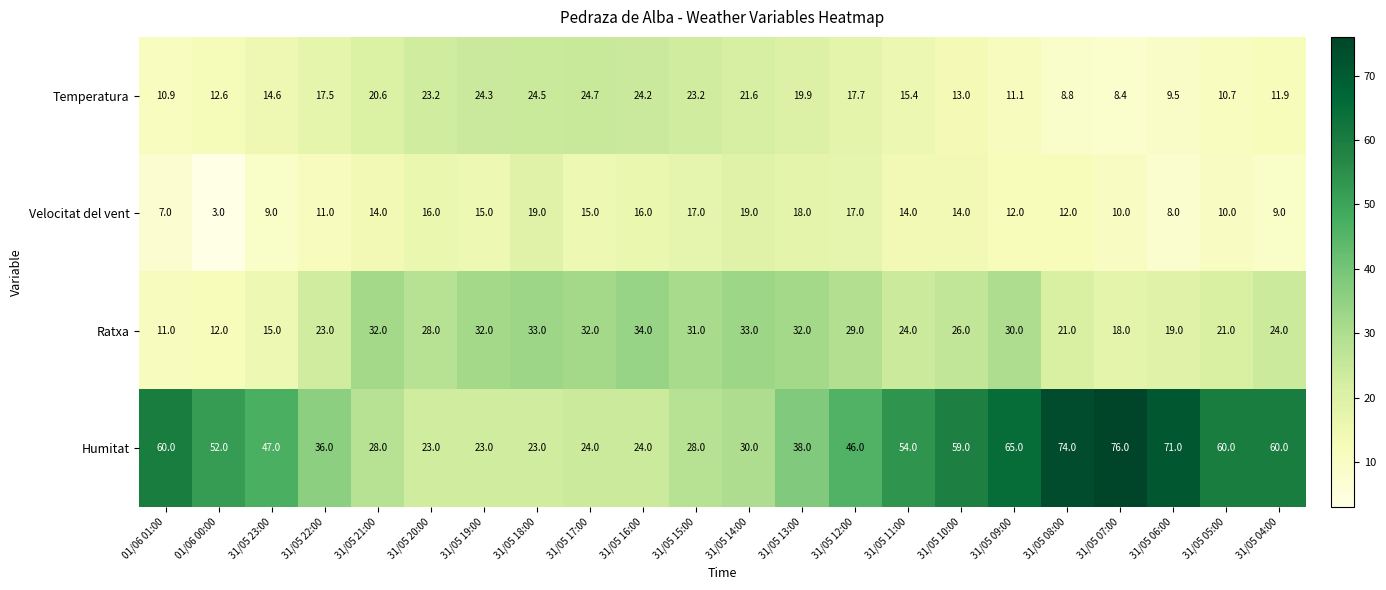

What is the total value across all series at 31/05 19:00?

94.3